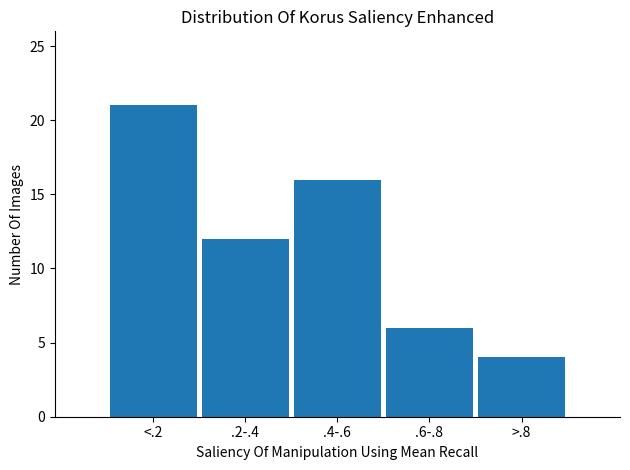

Reading left to right, transcribe all the data shown in this chart.

21	12	16	6	4